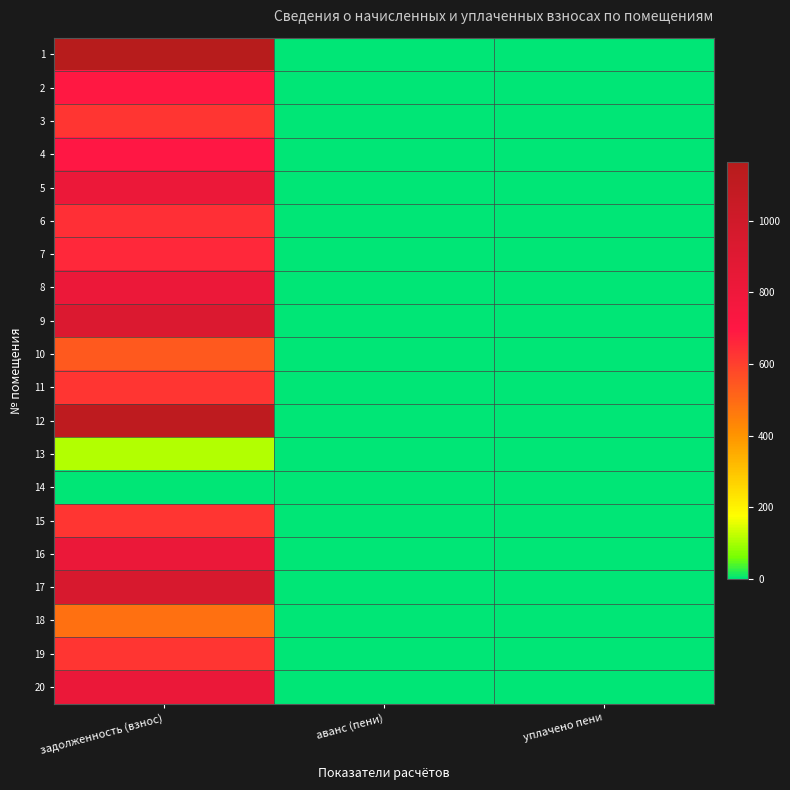

Which series has the largest total across all categories?

1